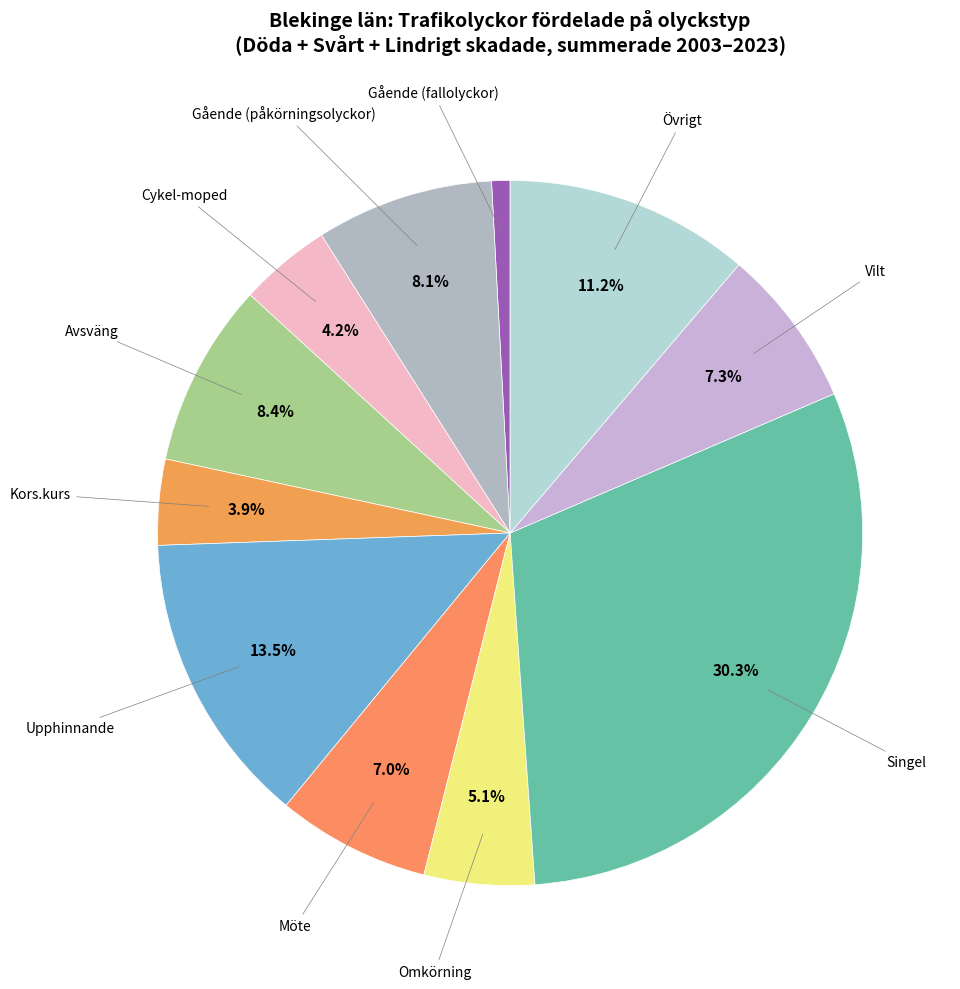

Count the number of slices in the pie.

11